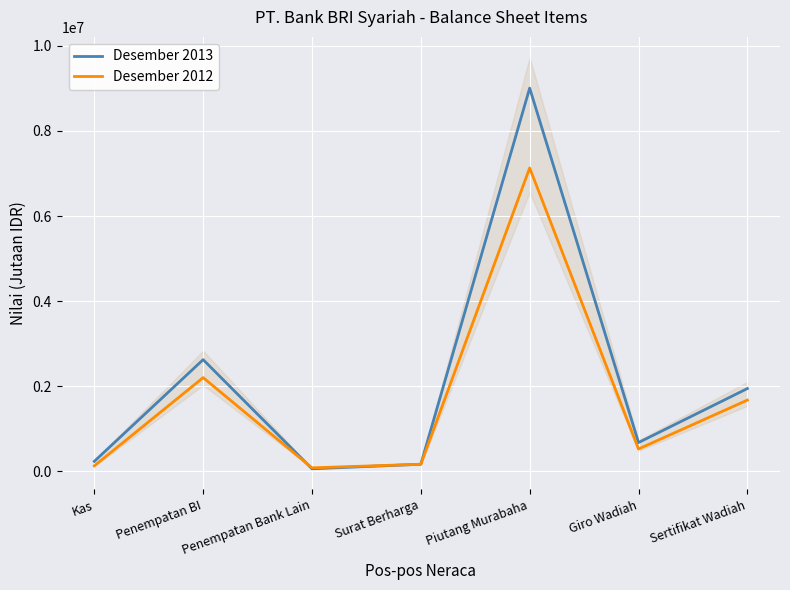

How many data points in Desember 2013 are above 679112?

3